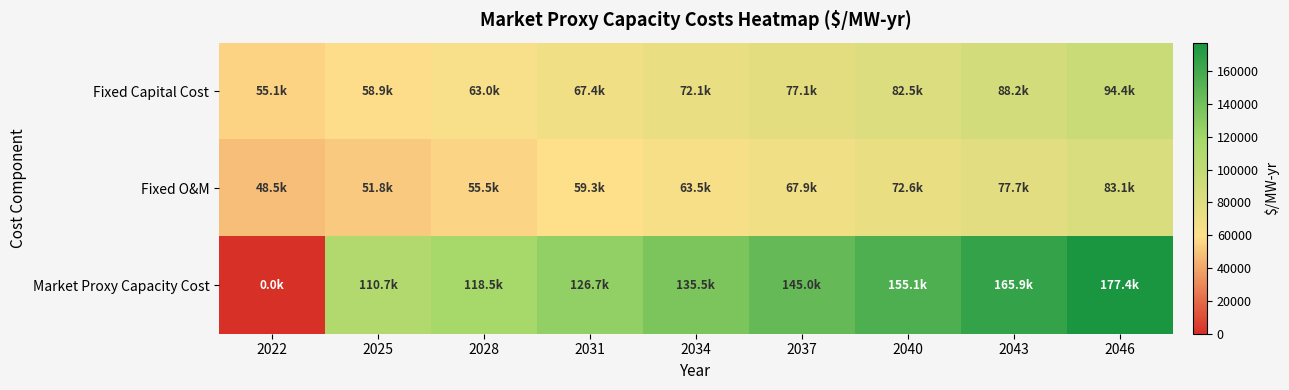

Which label corresponds to the smallest value in the chart?

2022